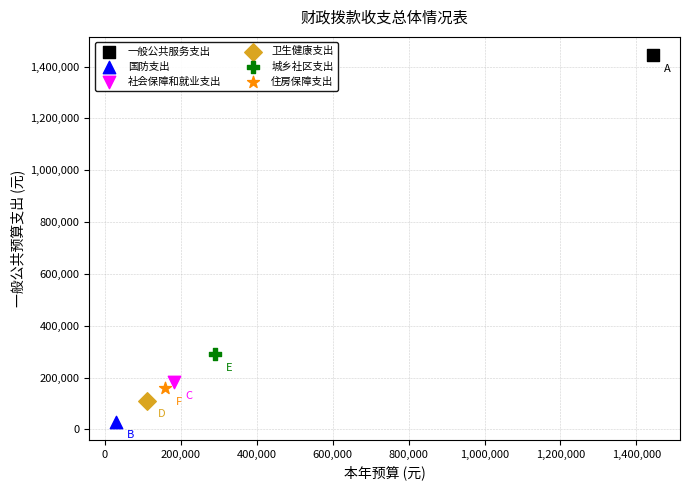

Which series contains the lowest Y value?

国防支出